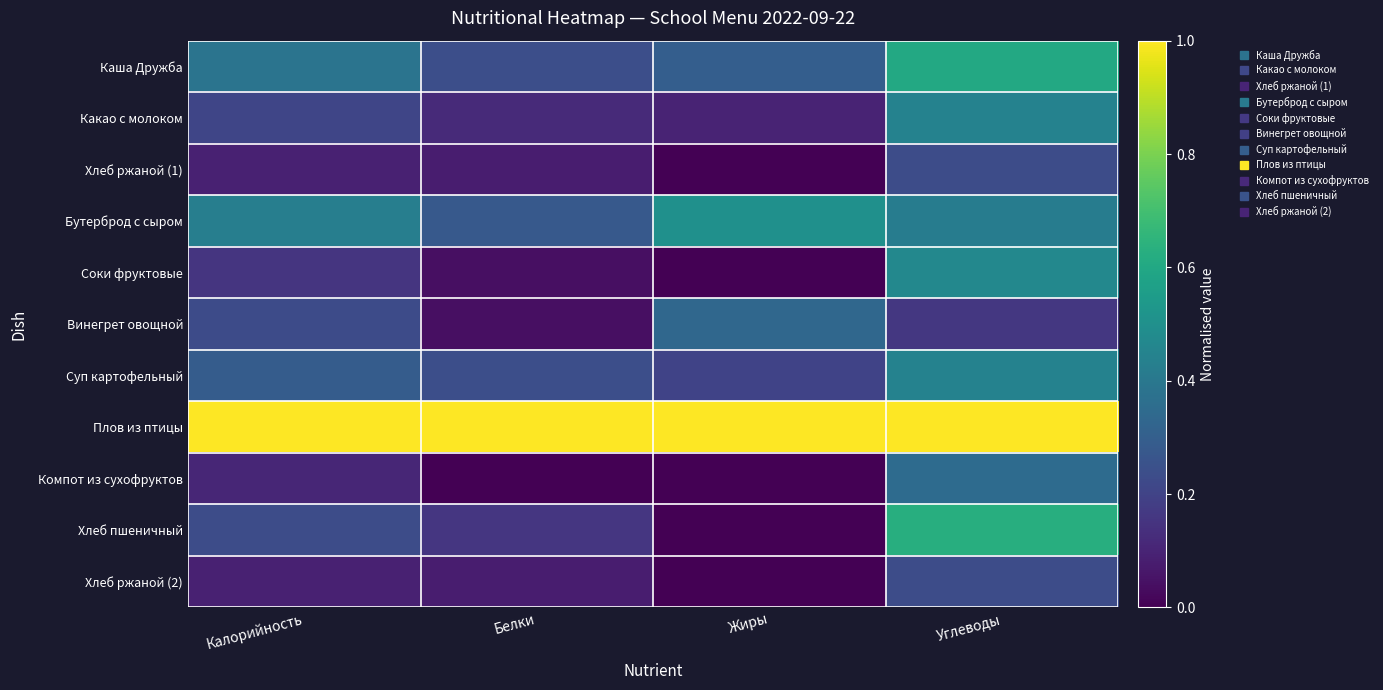

Count the number of data series in this chart.

11